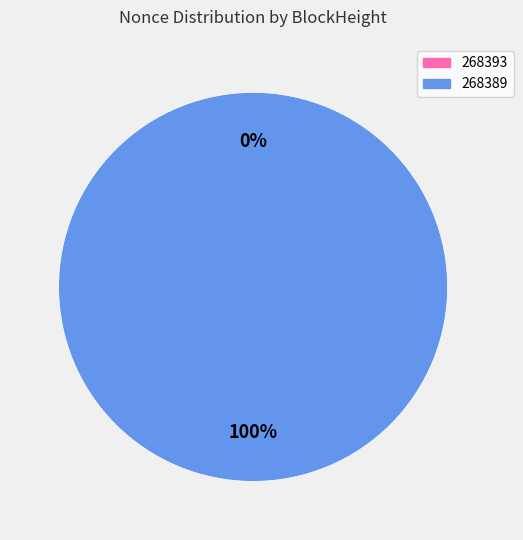

To the nearest percent, what is the difference between the largest and smallest slice percentages?

100%